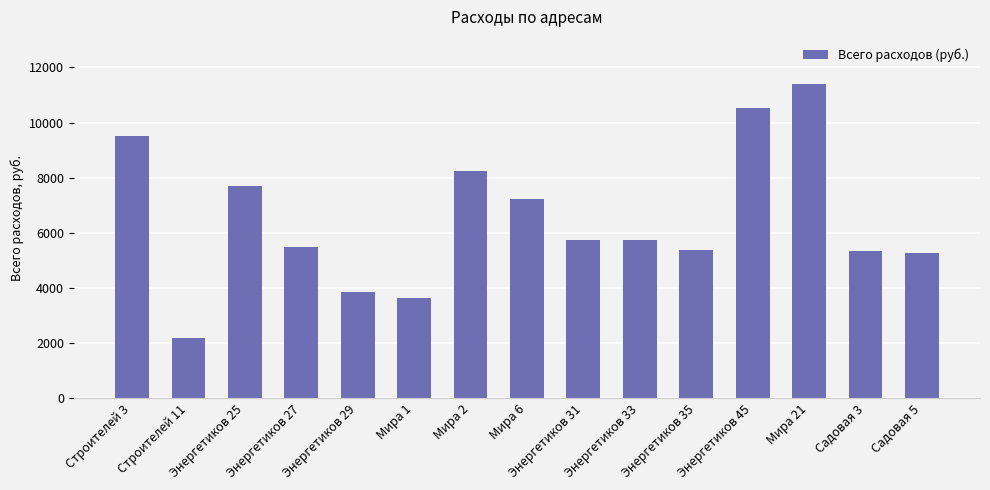

At which category does the chart reach its peak across all series?

Мира 21